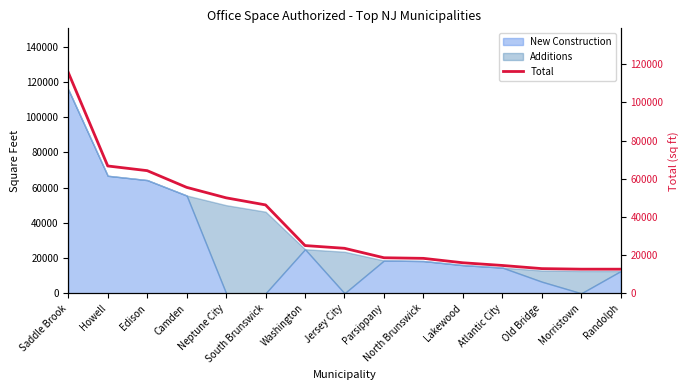

Which category has the lowest value across all series?

Randolph